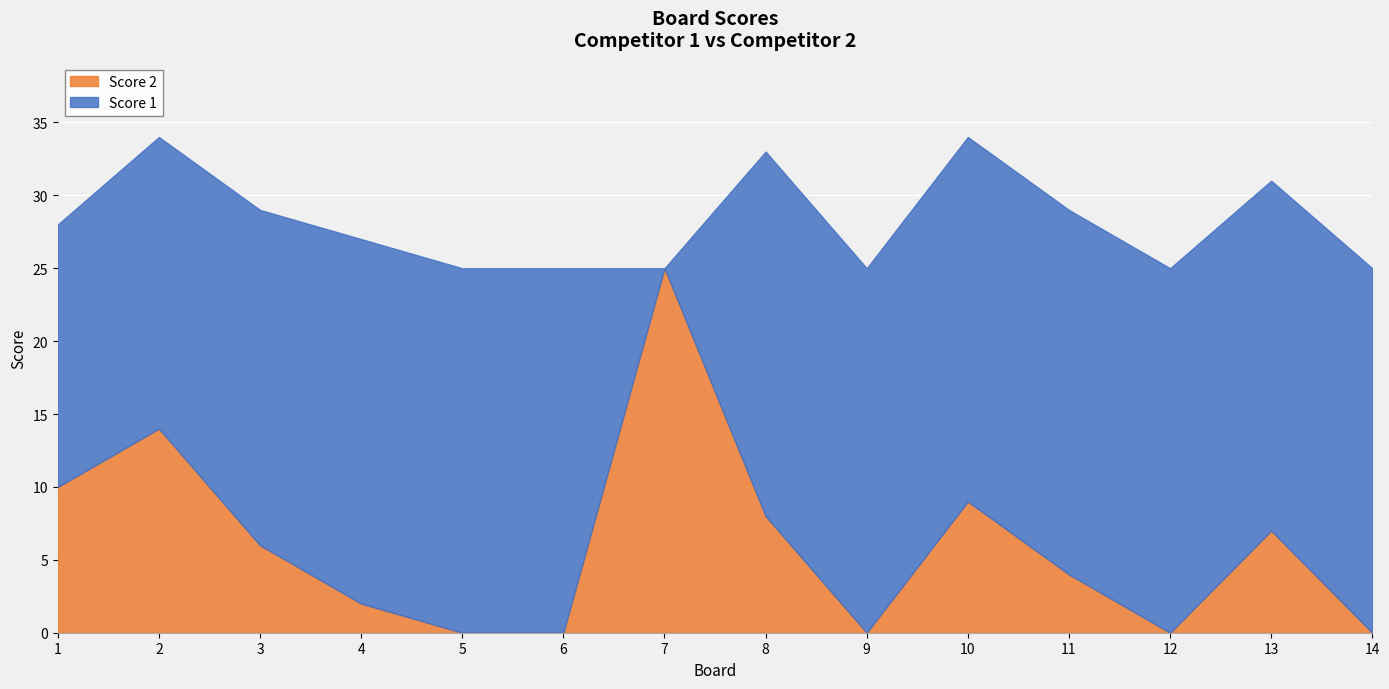

Is the value of Score 1 at 14 greater than the value of Score 2 at 10?

Yes